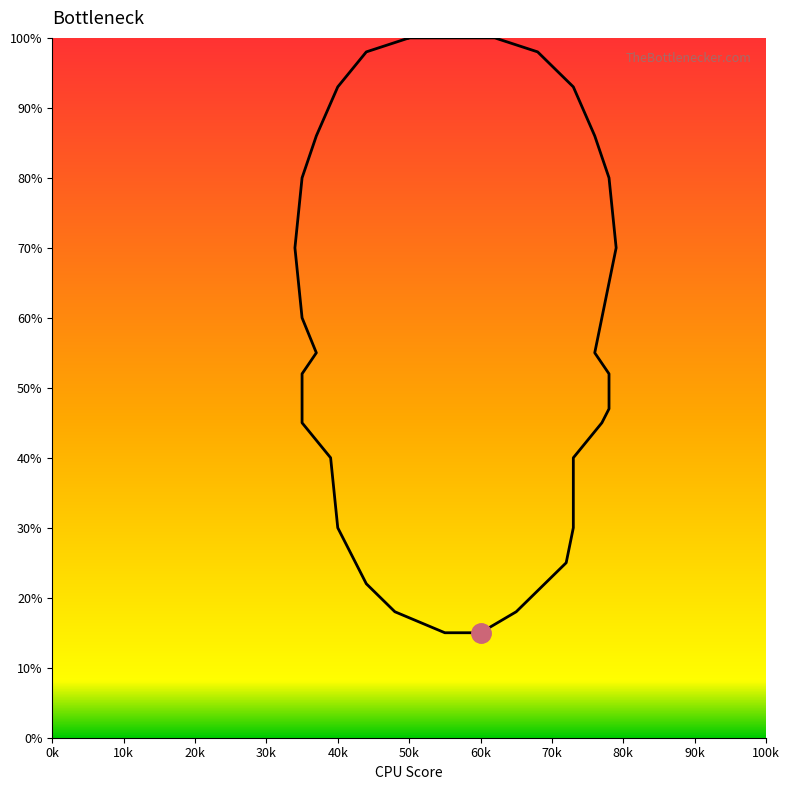

What is the difference between the maximum and minimum values?

85